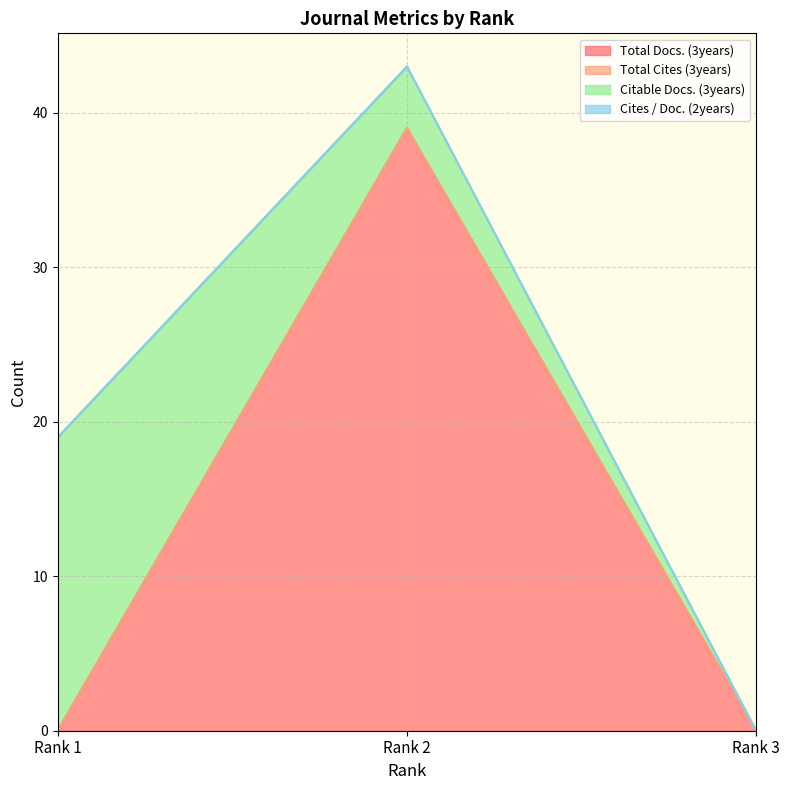

What are all the series names shown in the legend?

Total Docs. (3years), Total Cites (3years), Citable Docs. (3years), Cites / Doc. (2years)